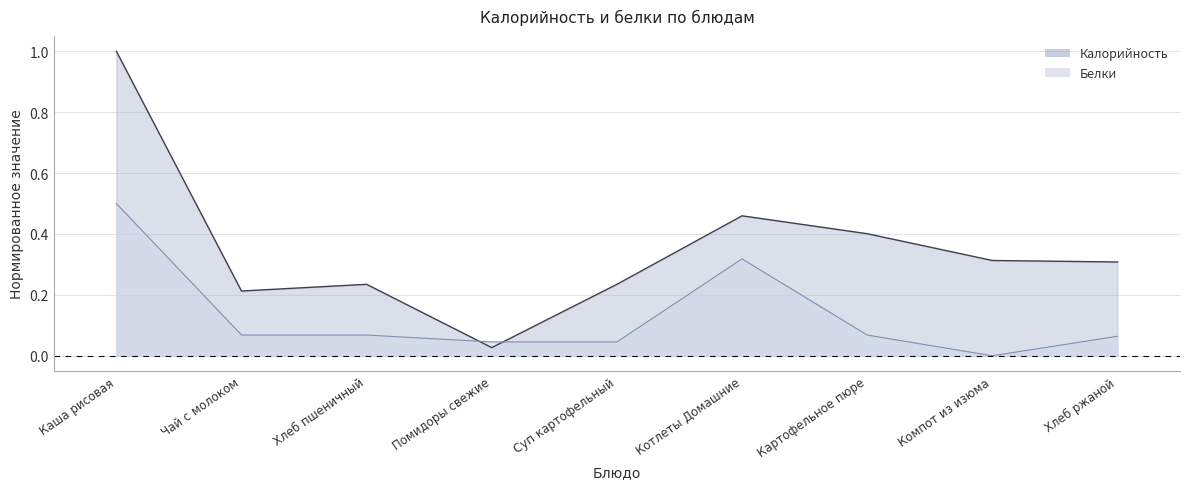

What is the sum of all Белки values?

1.2